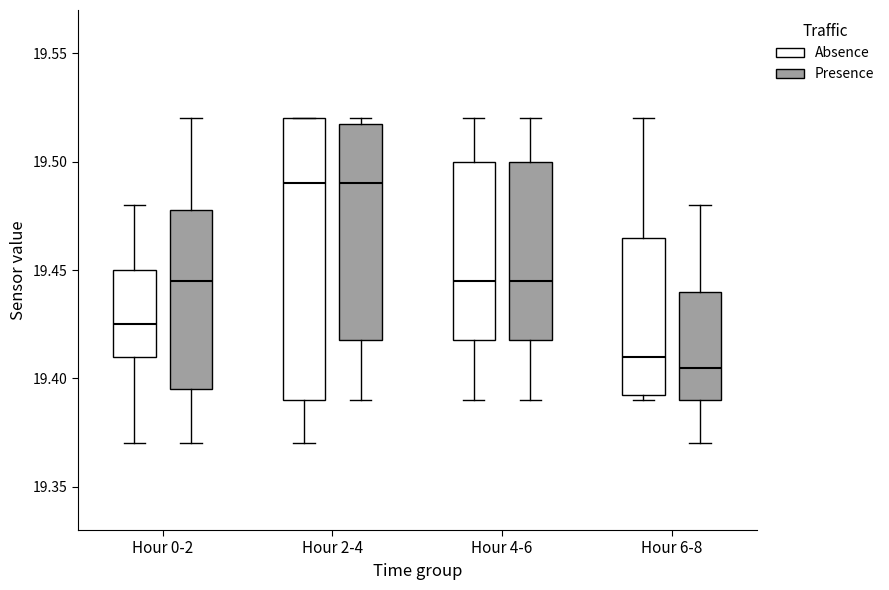

Reading left to right, transcribe this box plot: for each box, give where its median line is, the range the box spans, and where its two whiskers end, as read against the y-axis. The values are not printed on the chart, so give them approximately, as read against the axis.

Hour 0-2 (Absence): median 19.425, box 19.410 to 19.450, whiskers 19.370 to 19.480
Hour 0-2 (Presence): median 19.445, box 19.395 to 19.480, whiskers 19.370 to 19.520
Hour 2-4 (Absence): median 19.490, box 19.390 to 19.520, whiskers 19.370 to 19.520
Hour 2-4 (Presence): median 19.490, box 19.420 to 19.520, whiskers 19.390 to 19.520 (just above the box's upper edge)
Hour 4-6 (Absence): median 19.445, box 19.420 to 19.500, whiskers 19.390 to 19.520
Hour 4-6 (Presence): median 19.445, box 19.420 to 19.500, whiskers 19.390 to 19.520
Hour 6-8 (Absence): median 19.410, box 19.395 to 19.465, whiskers 19.390 to 19.520
Hour 6-8 (Presence): median 19.405, box 19.390 to 19.440, whiskers 19.370 to 19.480